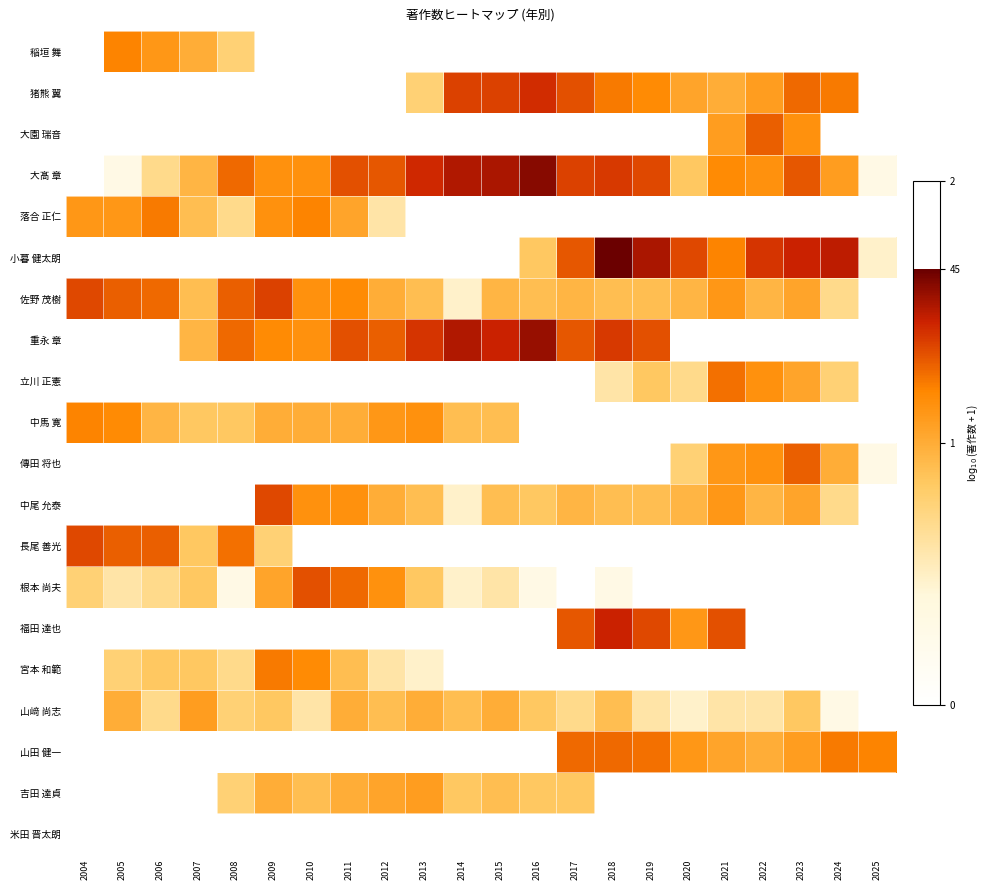

Which series has the largest total across all categories?

大髙 章